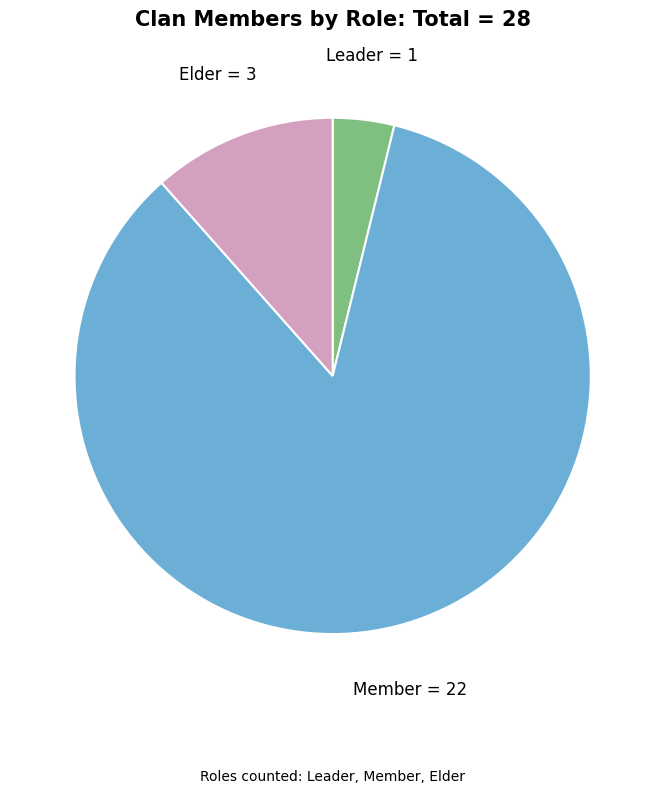

What is the largest slice in the pie chart?

Member